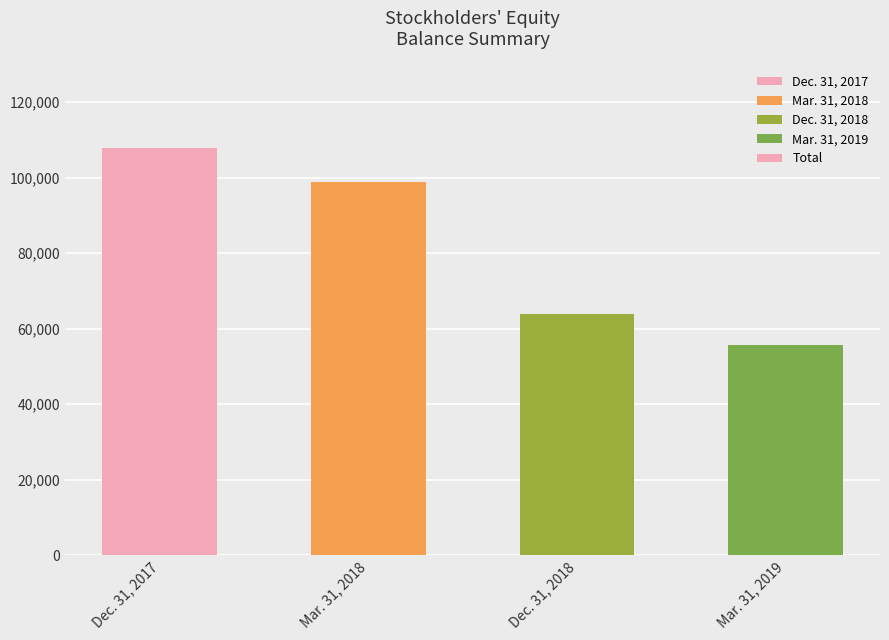

How many distinct data groups are displayed?

1